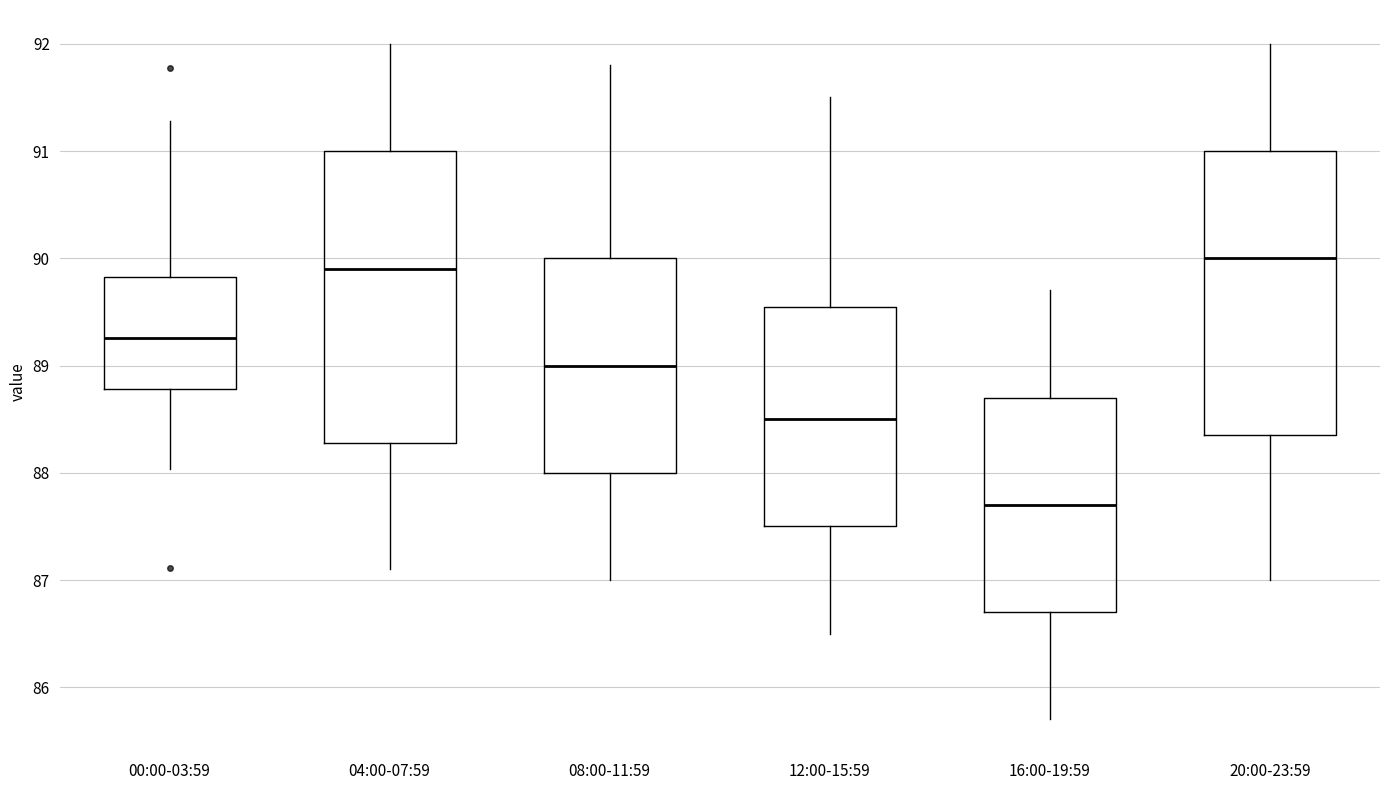

Reading left to right, transcribe this box plot: for each box, give where its median line is, the range the box spans, and where its two whiskers end, as read against the y-axis. The values are not printed on the chart, so give them approximately, as read against the axis.

00:00-03:59: median 89.3, box 88.8 to 89.8, whiskers 88.0 to 91.3
04:00-07:59: median 89.9, box 88.3 to 91.0, whiskers 87.1 to 92.0
08:00-11:59: median 89.0, box 88.0 to 90.0, whiskers 87.0 to 91.8
12:00-15:59: median 88.5, box 87.5 to 89.6, whiskers 86.5 to 91.5
16:00-19:59: median 87.7, box 86.7 to 88.7, whiskers 85.7 to 89.7
20:00-23:59: median 90.0, box 88.4 to 91.0, whiskers 87.0 to 92.0